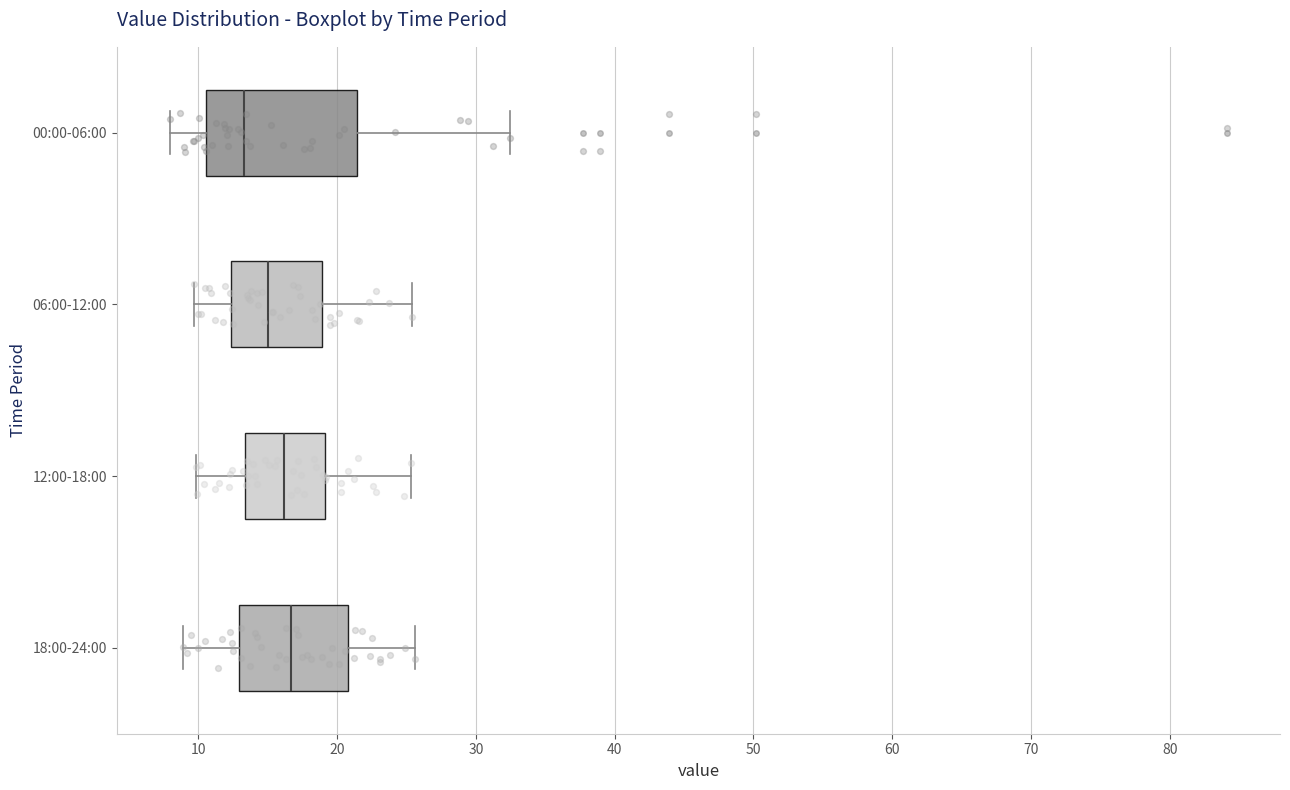

Where does the left whisker of the box for 06:00-12:00 end on the x-axis? The values are not printed on the chart, so give them approximately, as read against the axis.

10